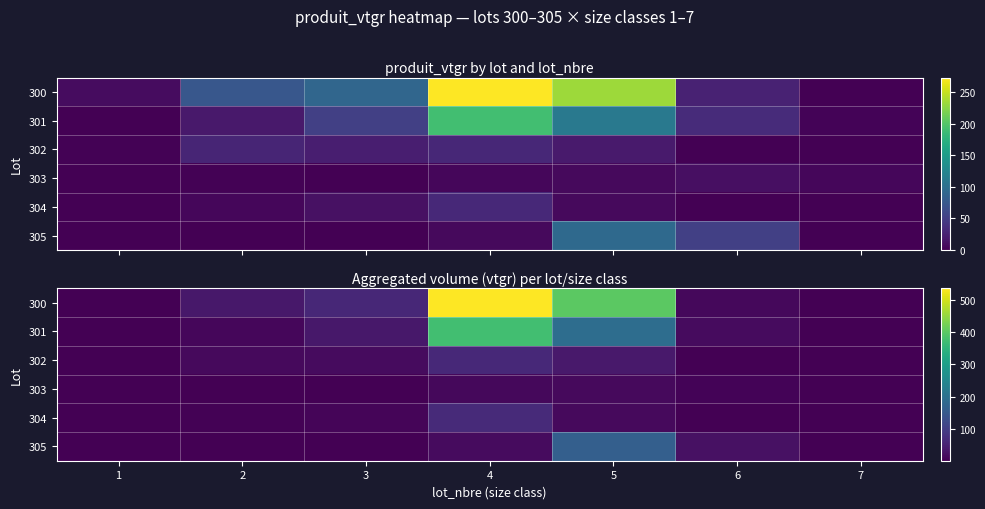

Which series has the largest total across all categories?

300